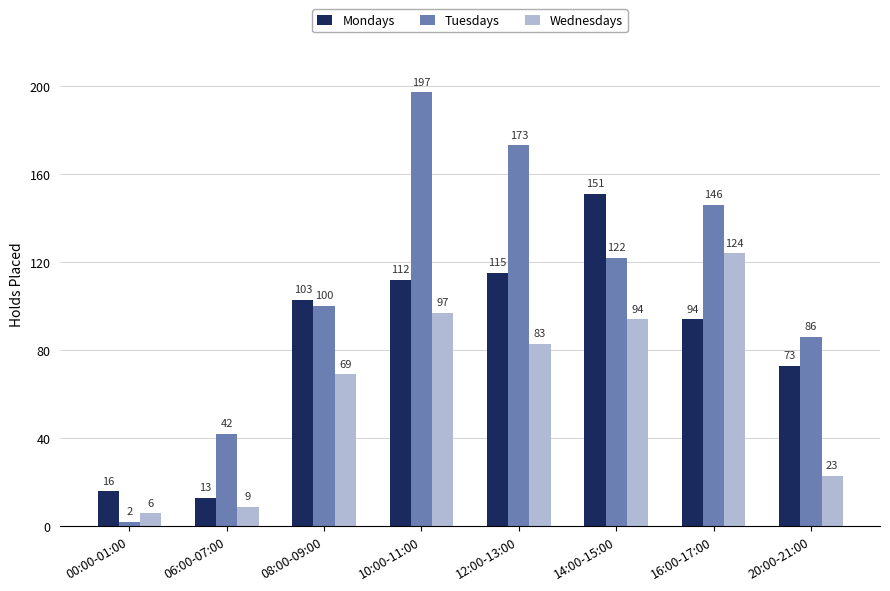

True or false: Mondays has a value of 115 at 20:00-21:00.

False